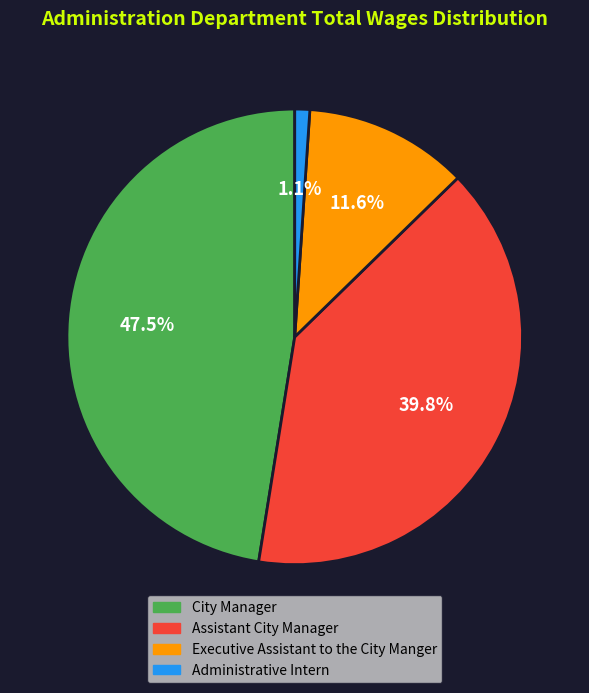

Is Executive Assistant to the City Manger the majority of the pie?

No